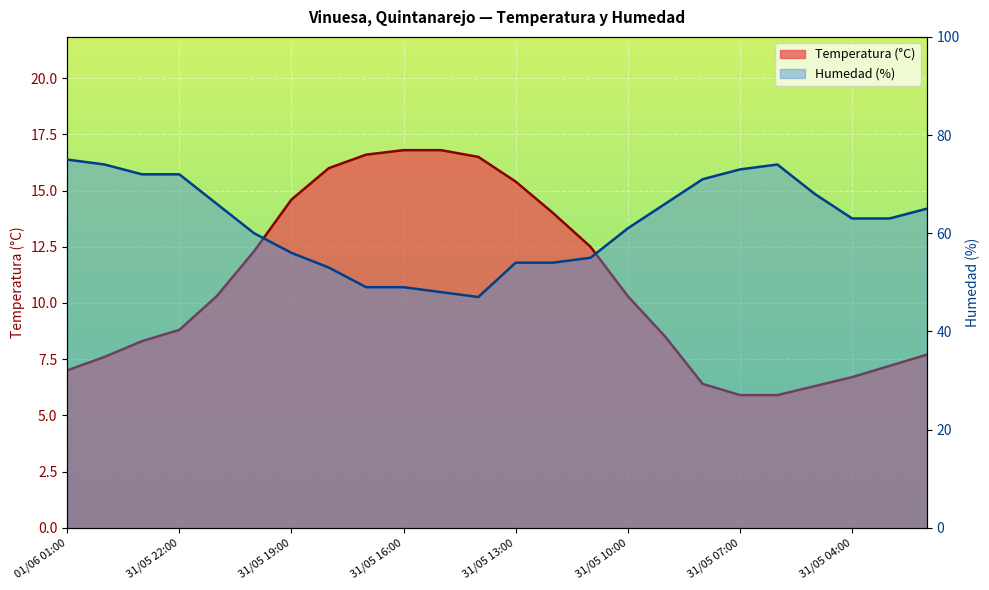

What is the label of the 21st point from the right?

31/05 22:00